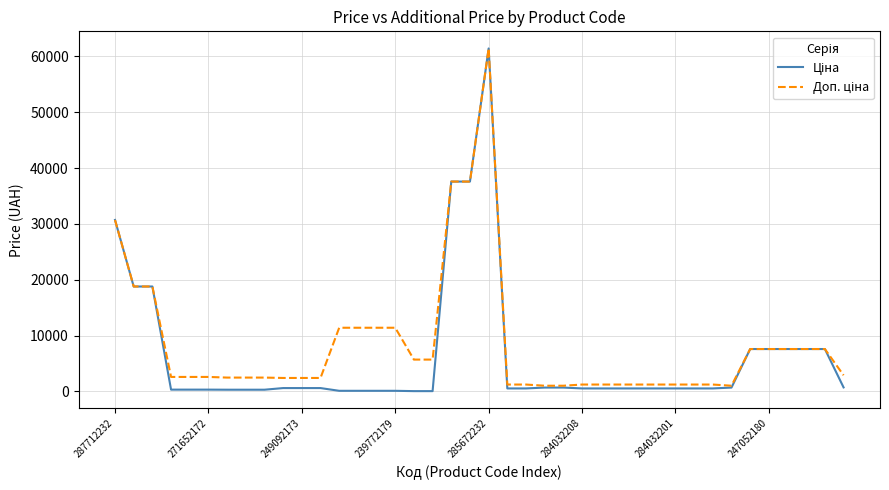

What is the difference between the second highest and minimum values in the Доп. ціна series?

36569.0